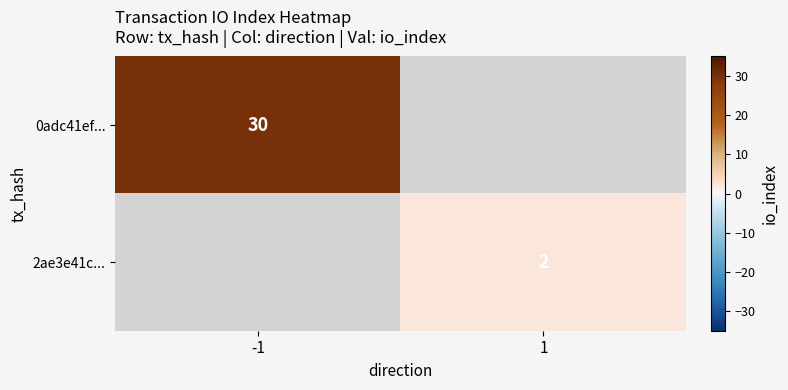

True or false: 0adc41ef... has a value of 50.5 at -1.

False